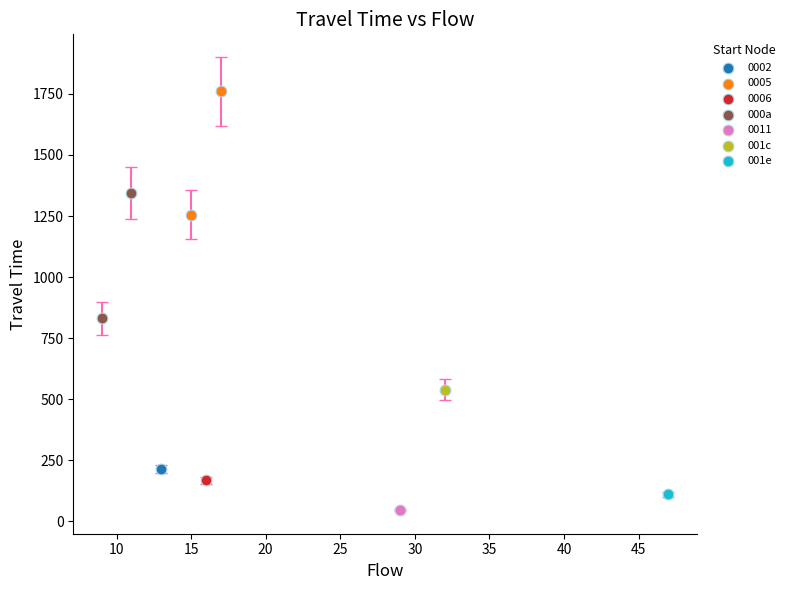

What are all the series names shown in the legend?

0002, 0005, 0006, 000a, 0011, 001c, 001e